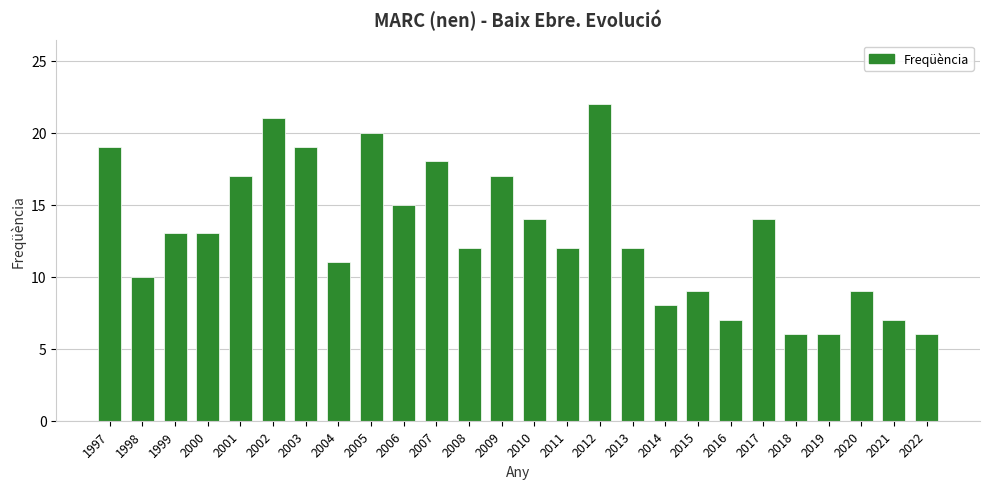

Reading left to right, transcribe all the data shown in this chart.

19	10	13	13	17	21	19	11	20	15	18	12	17	14	12	22	12	8	9	7	14	6	6	9	7	6